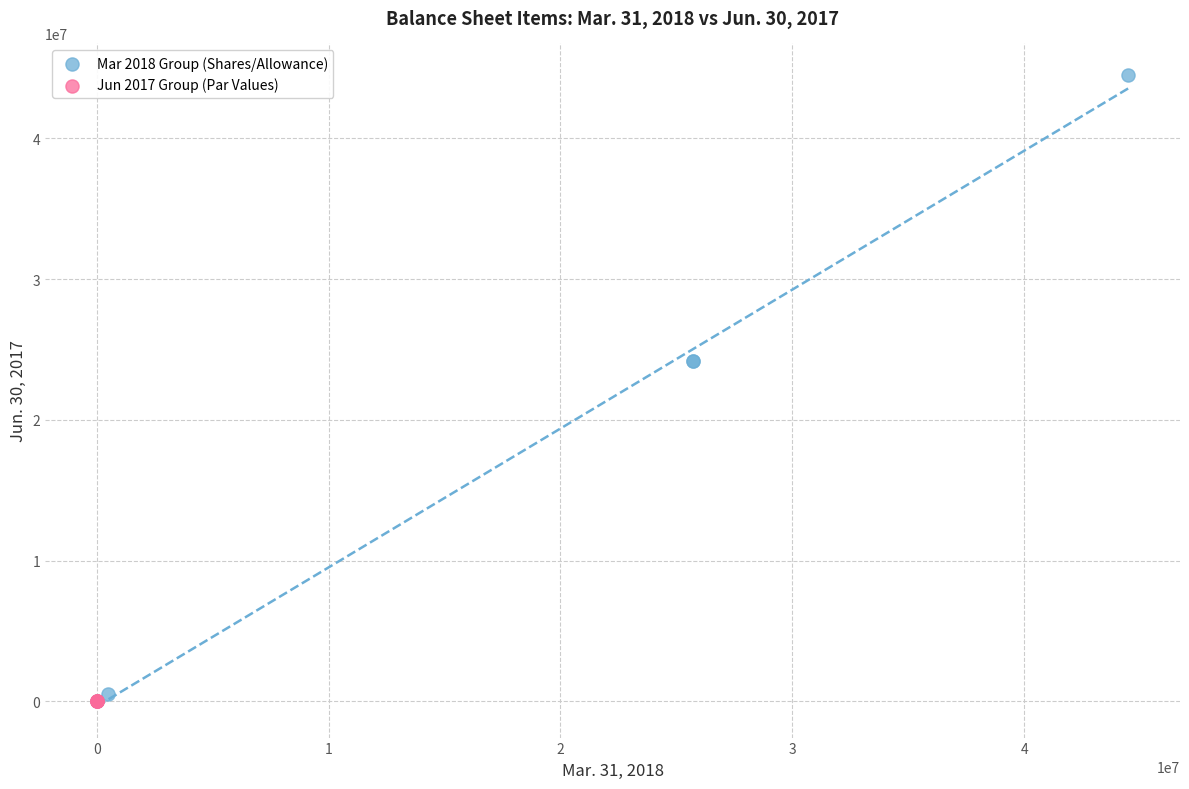

Which series has the widest spread of Y values?

Mar 2018 Group (Shares/Allowance)